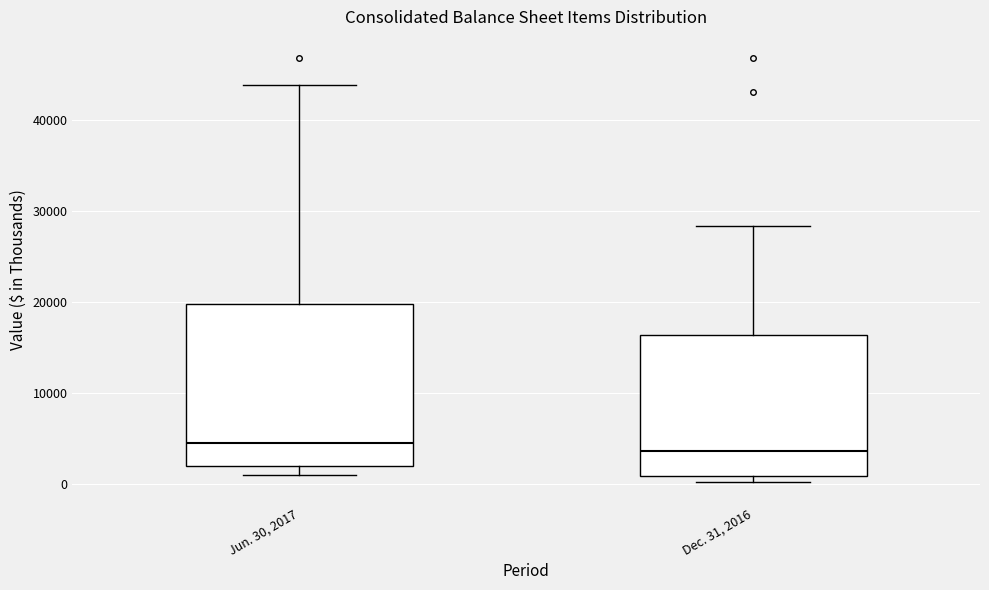

Reading left to right, transcribe this box plot: for each box, give where its median line is, the range the box spans, and where its two whiskers end, as read against the y-axis. The values are not printed on the chart, so give them approximately, as read against the axis.

Jun. 30, 2017: median 5000, box 2000 to 20000, whiskers 1000 to 44000
Dec. 31, 2016: median 4000, box 1000 to 16000, whiskers 0 to 28000